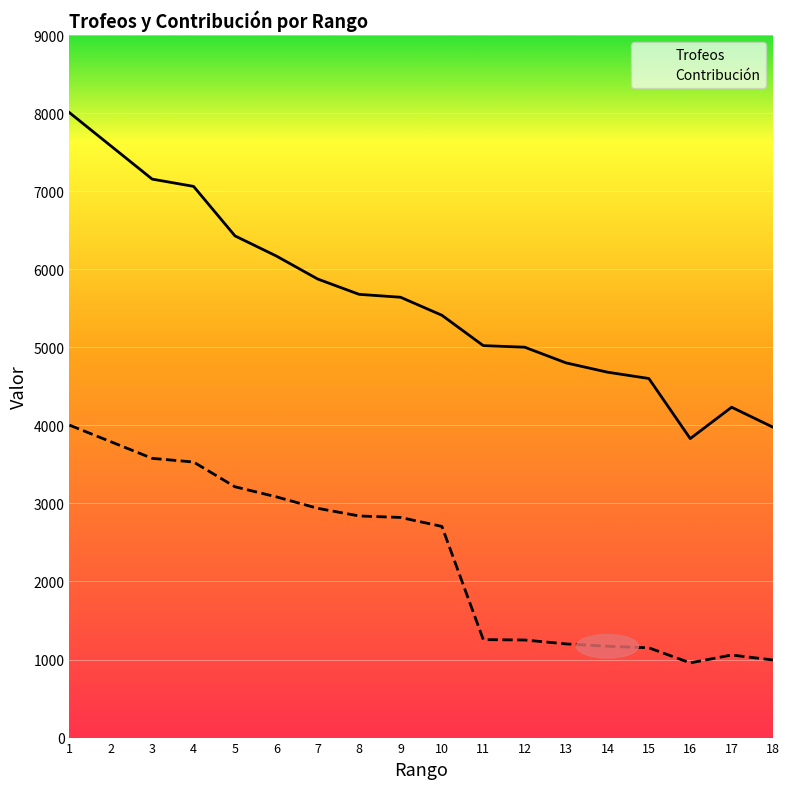

Rank the categories by Contribución value from lowest to highest.

16, 18, 17, 15, 14, 13, 12, 11, 10, 9, 8, 7, 6, 5, 4, 3, 2, 1